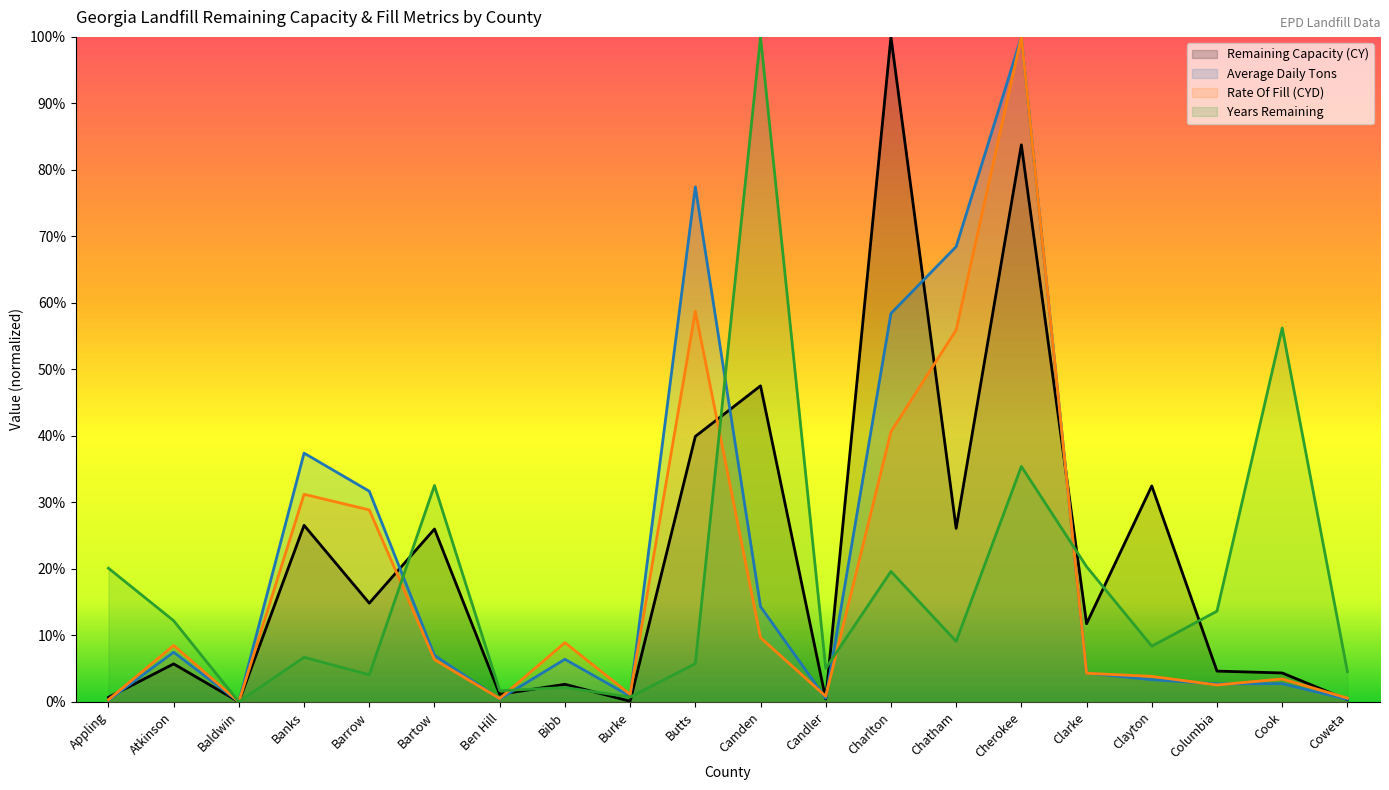

How many times do Years Remaining and Rate Of Fill (CYD) cross each other?

5